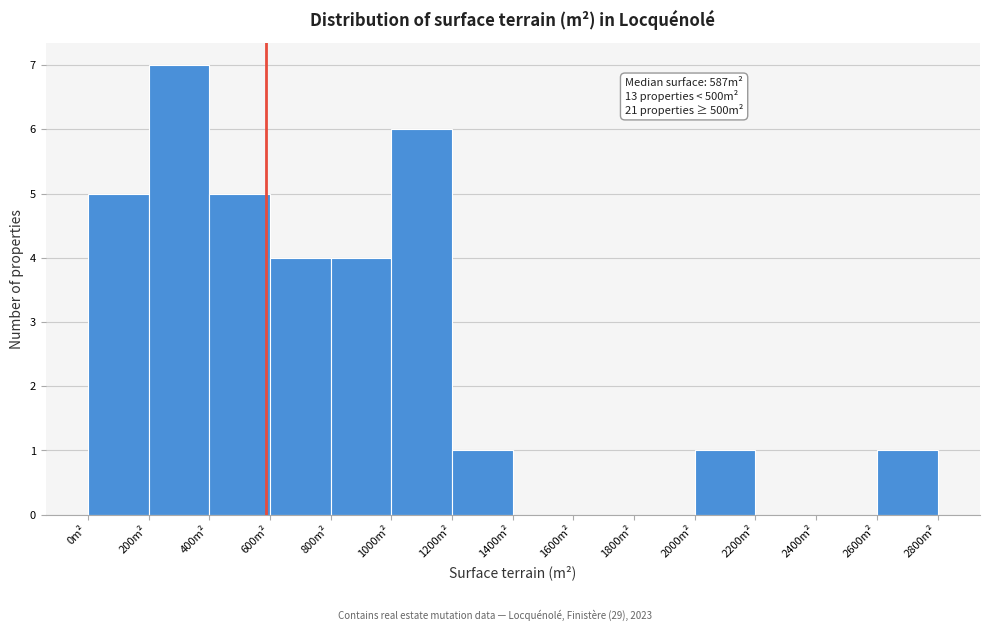

Which range on the x-axis has the tallest bar?

200 to 400